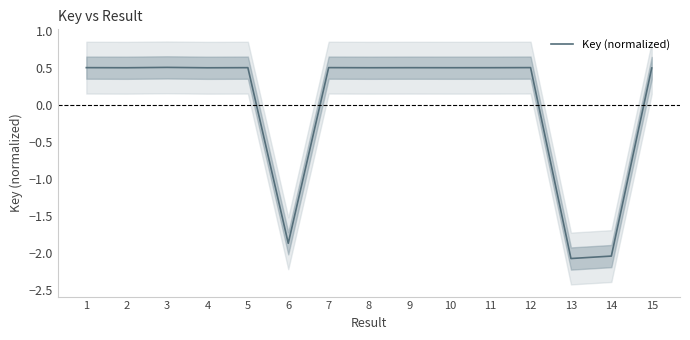

Count the number of values greater than 0.

12